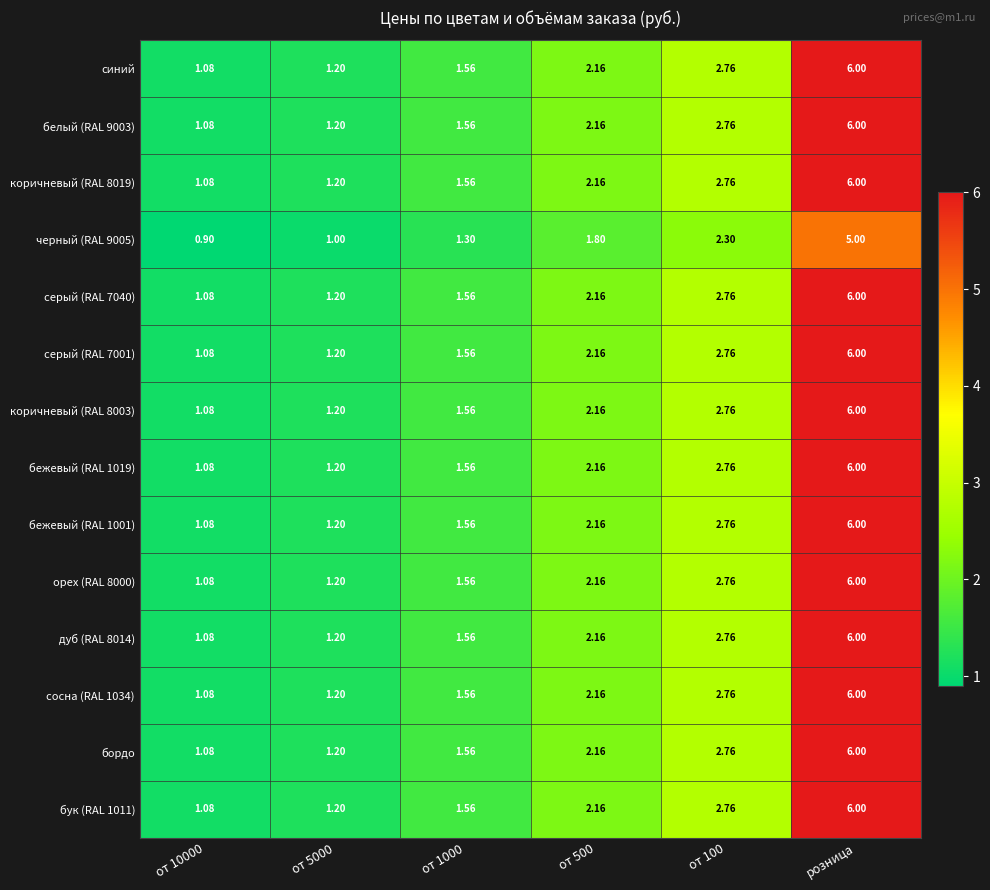

At which category is the sum across all series the highest?

розница